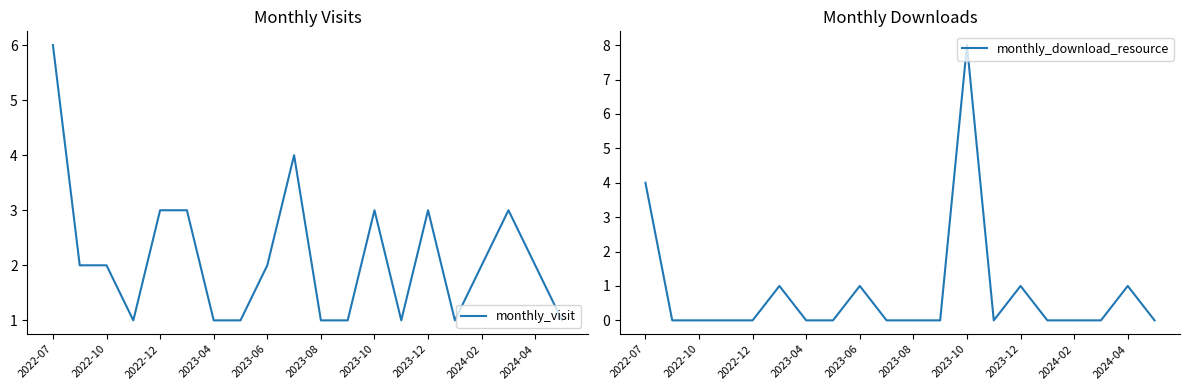

What are all the series names shown in the legend?

monthly_visit, monthly_download_resource